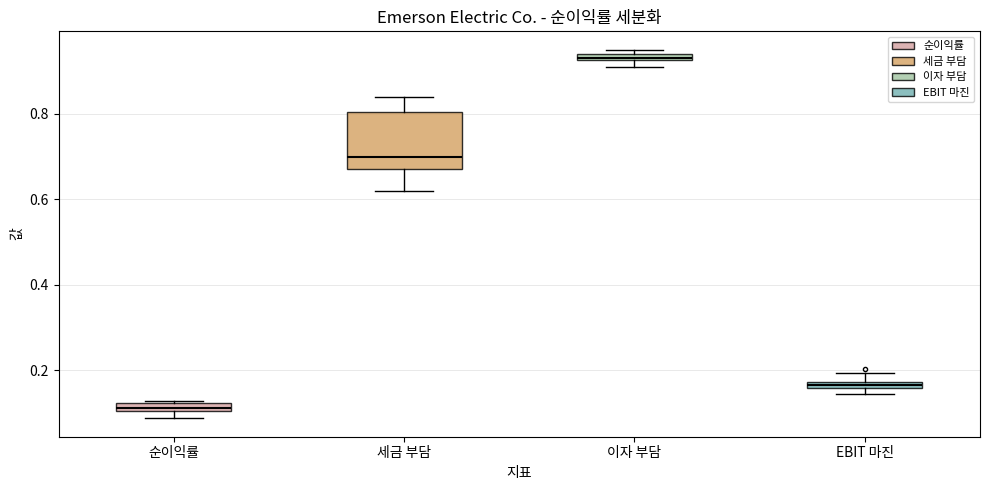

Comparing the boxes themselves (not the whiskers), which one is the tallest?

세금 부담